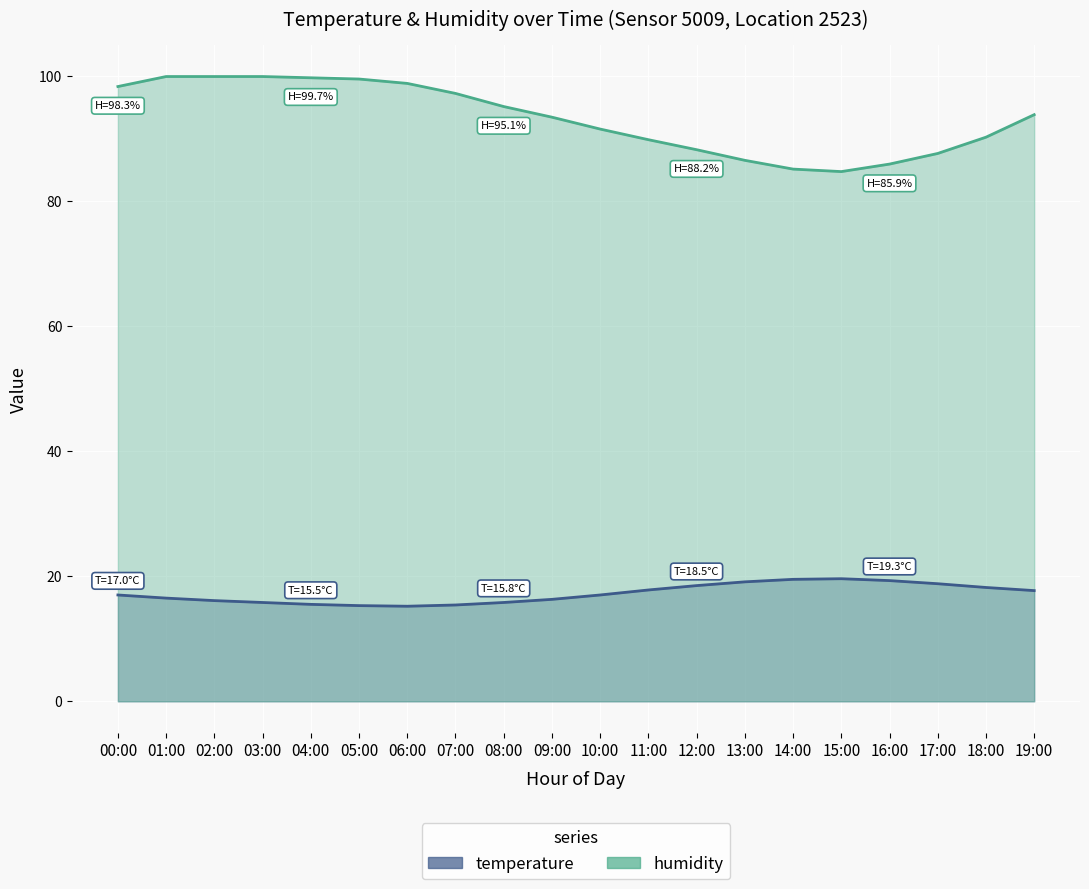

What is the value of the humidity point at the 17th from the left?

85.9